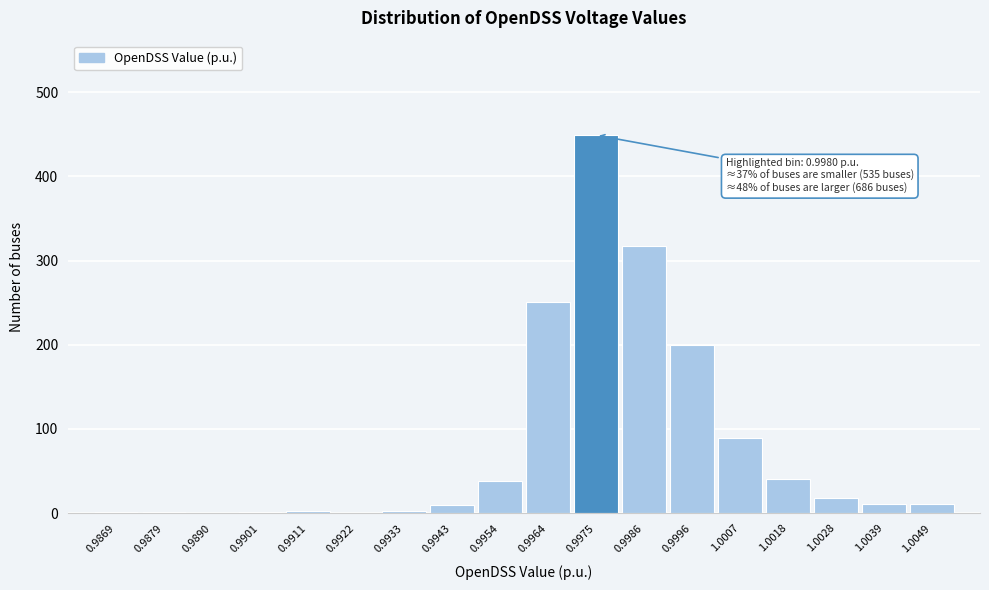

Is it true that the value at 0.9996 is 200?

True